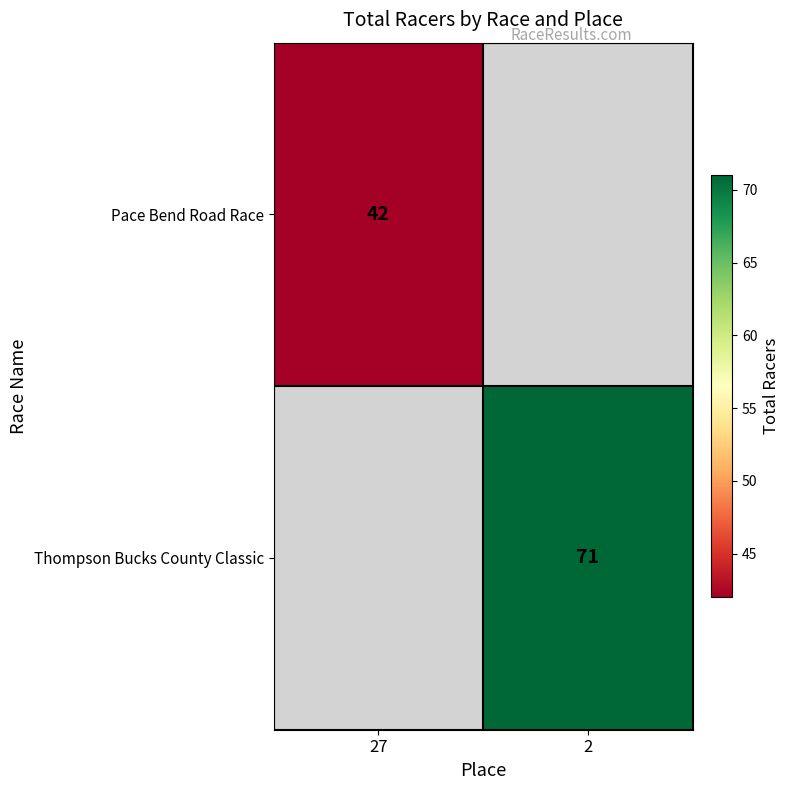

Is it true that Pace Bend Road Race equals 28.0 at 27?

False